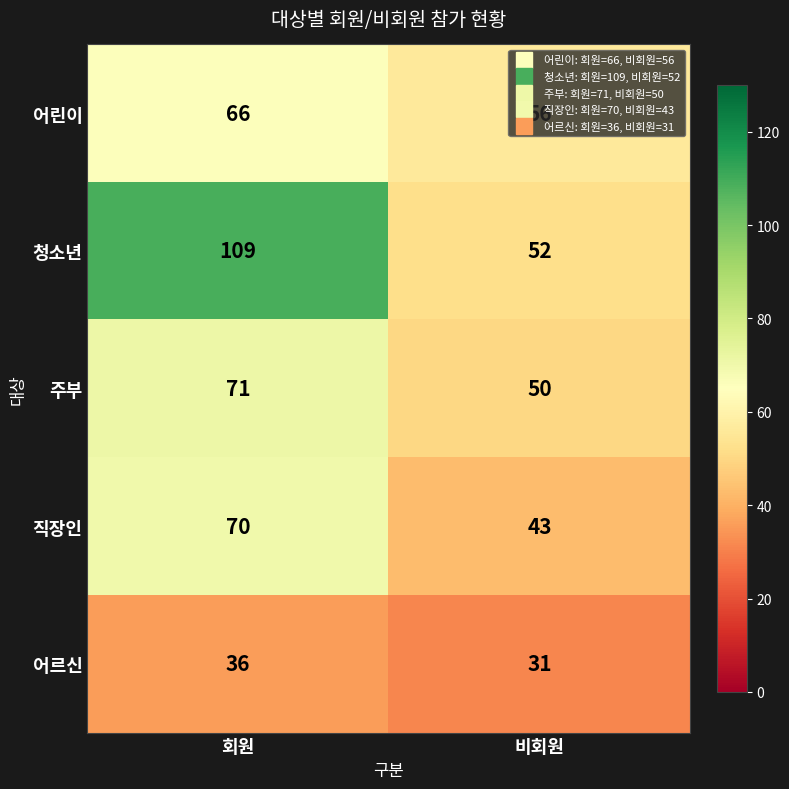

What is the difference between the maximum and minimum values in the 어린이 series?

10